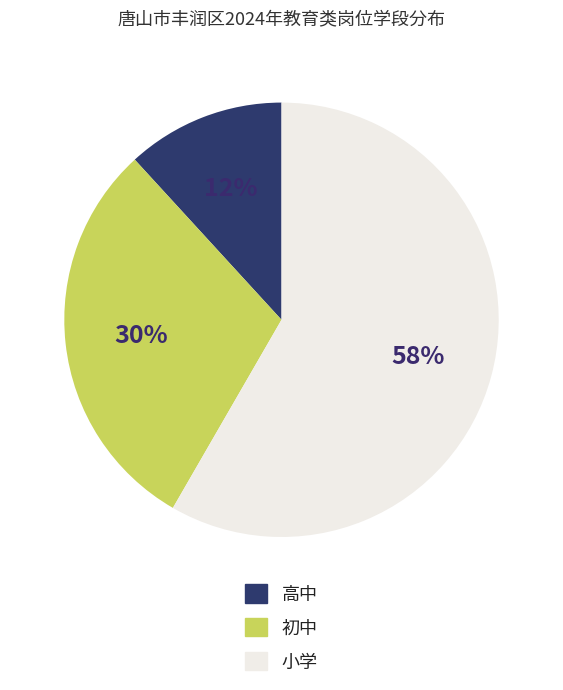

The 小学 slice represents 58% of the pie. True or false?

True